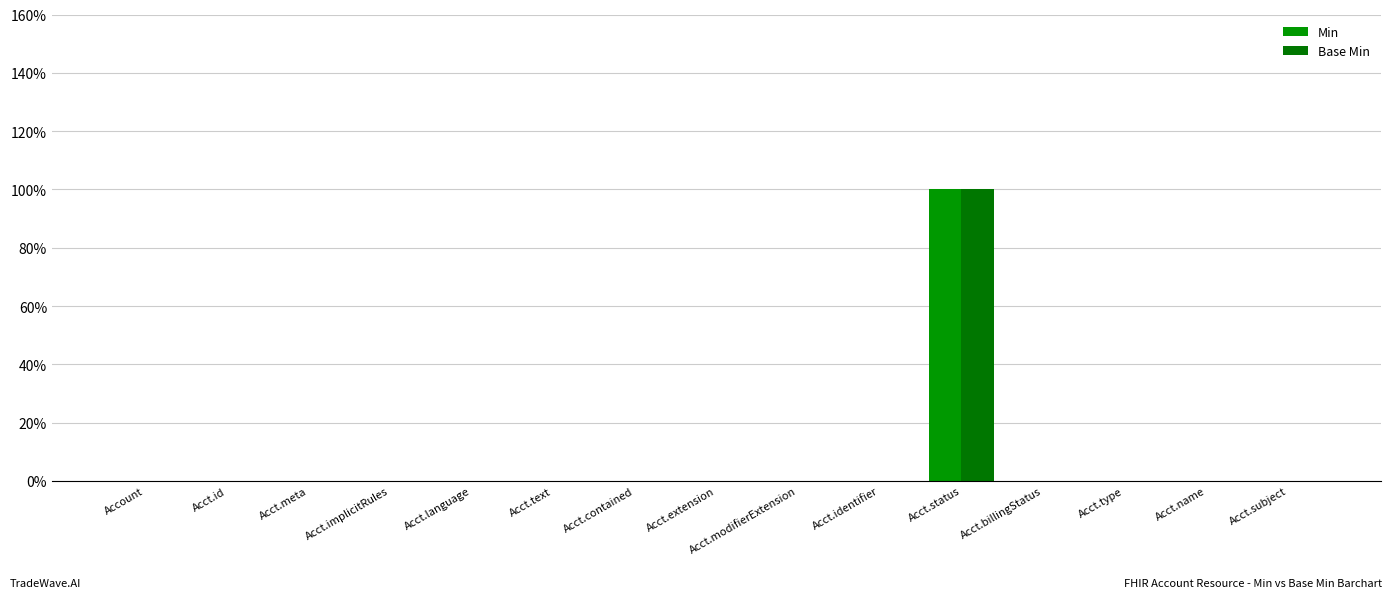

Are the bars horizontal?

No